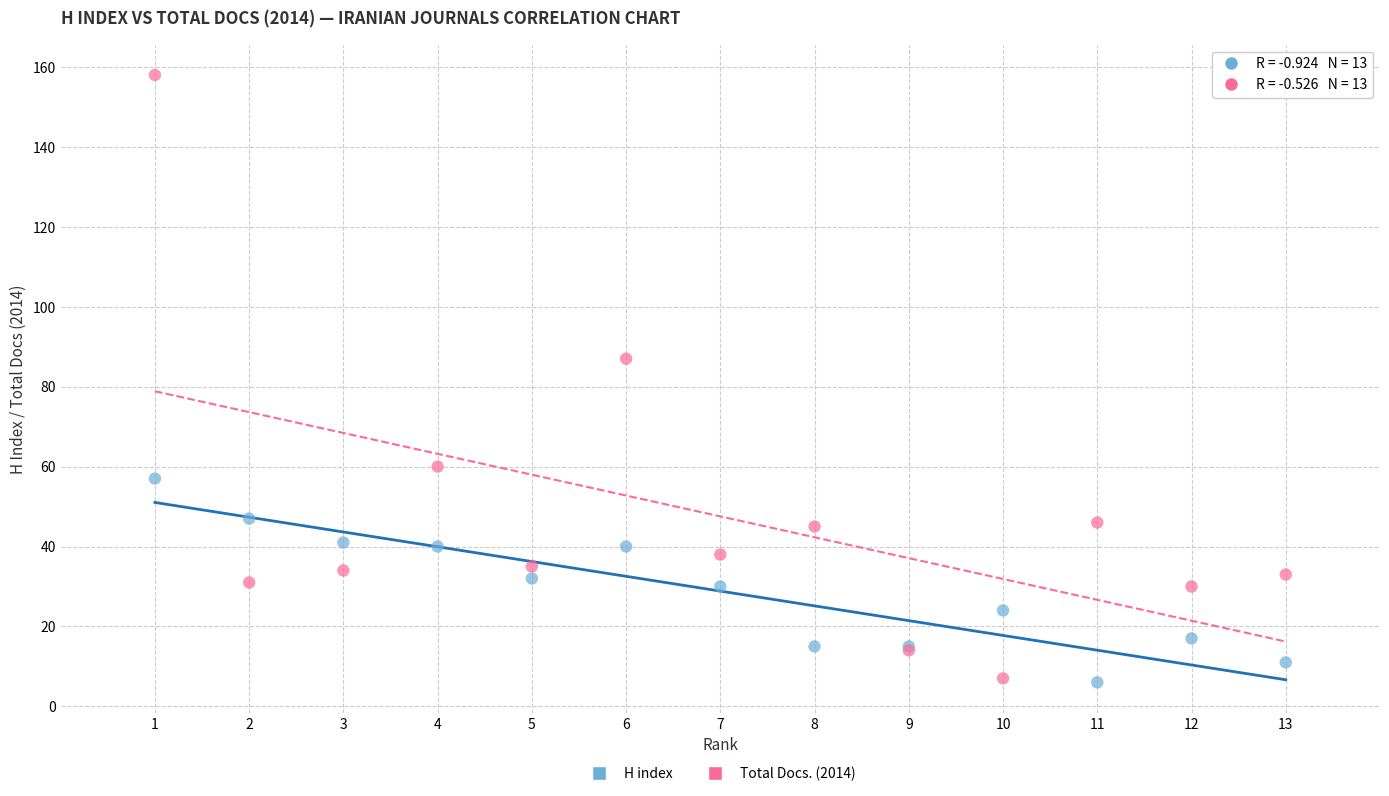

In the Total Docs. (2014) series, what Y value is closest to 82?

87